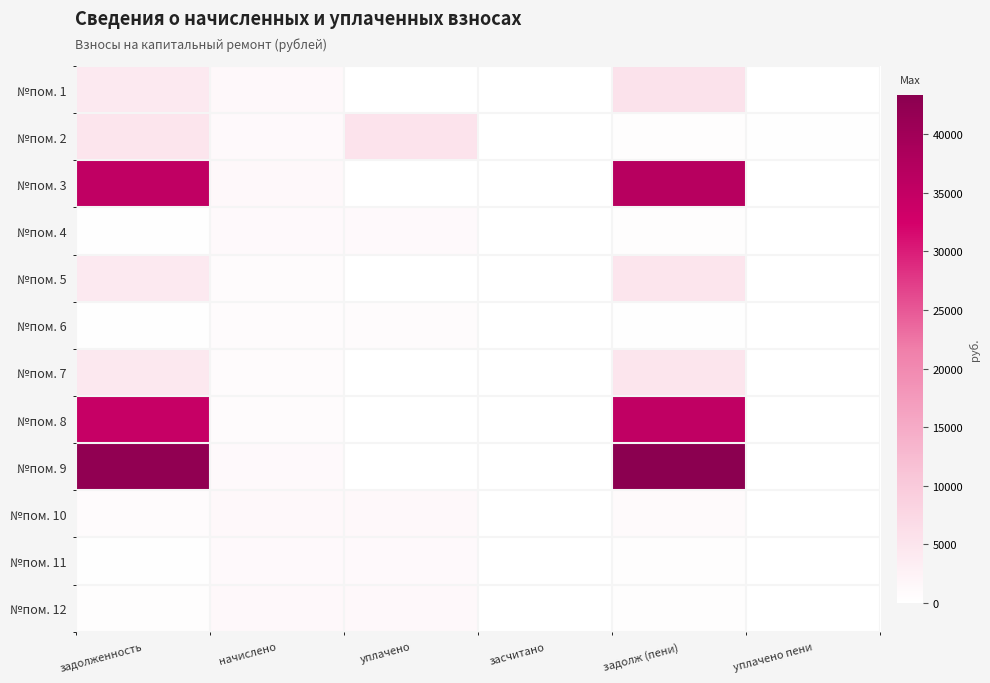

Which category has the highest value across all series?

задолж (пени)